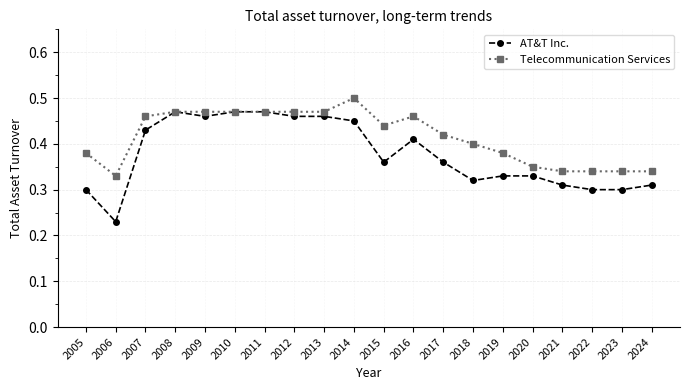

How many lines are shown in the chart?

2